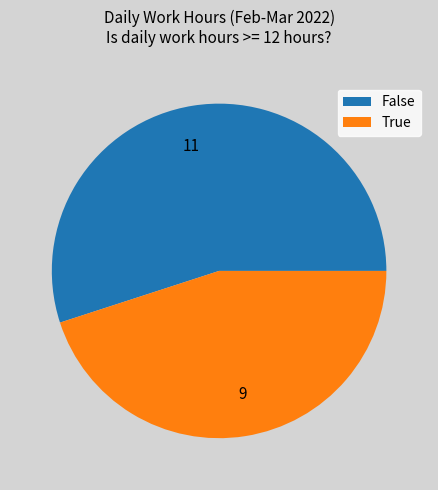

The 11 slice represents 46% of the pie. True or false?

False